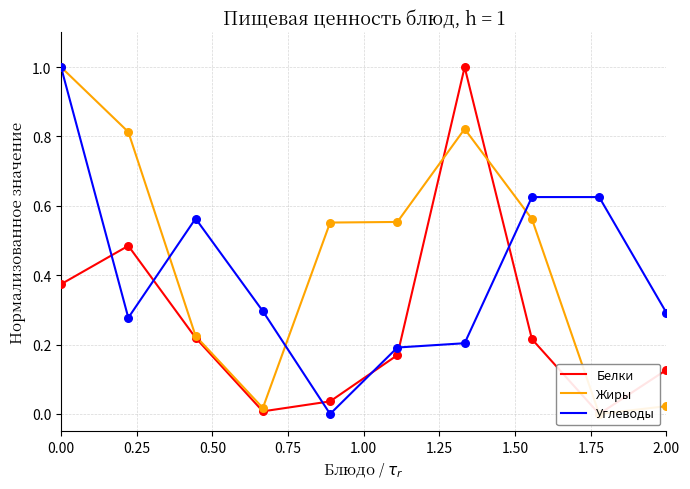

Which series contains the lowest Y value?

Белки